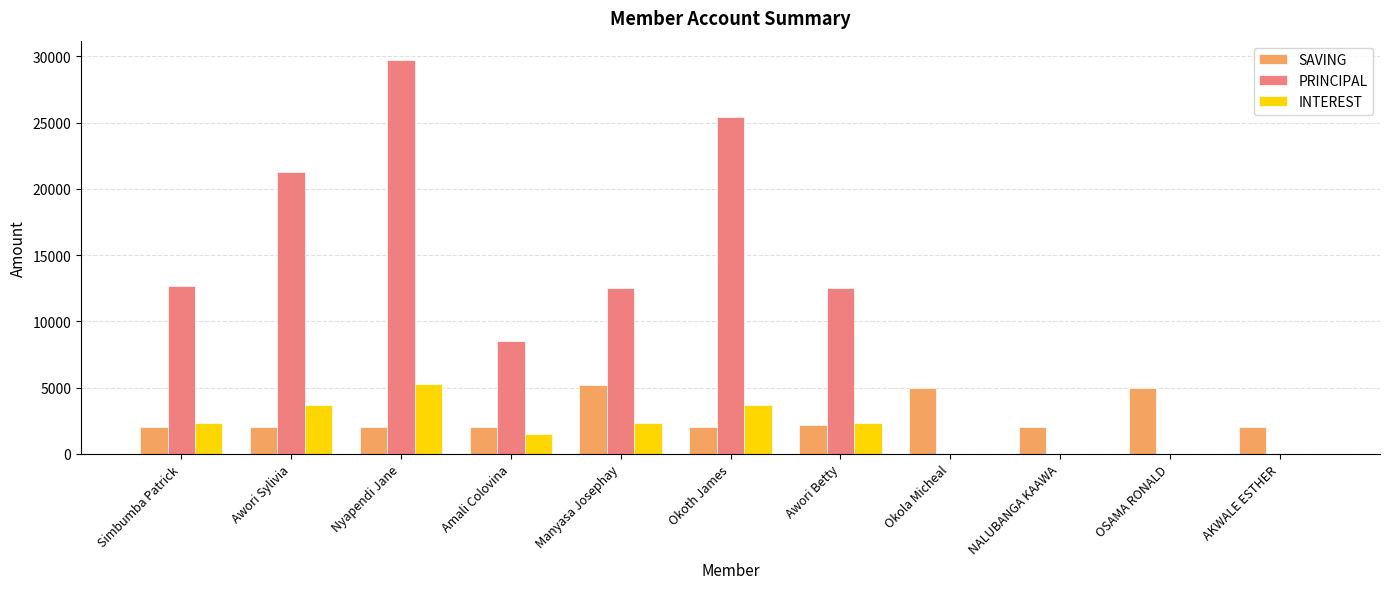

What is the approximate value of INTEREST at Amali Colovina, to the nearest 100?

1500